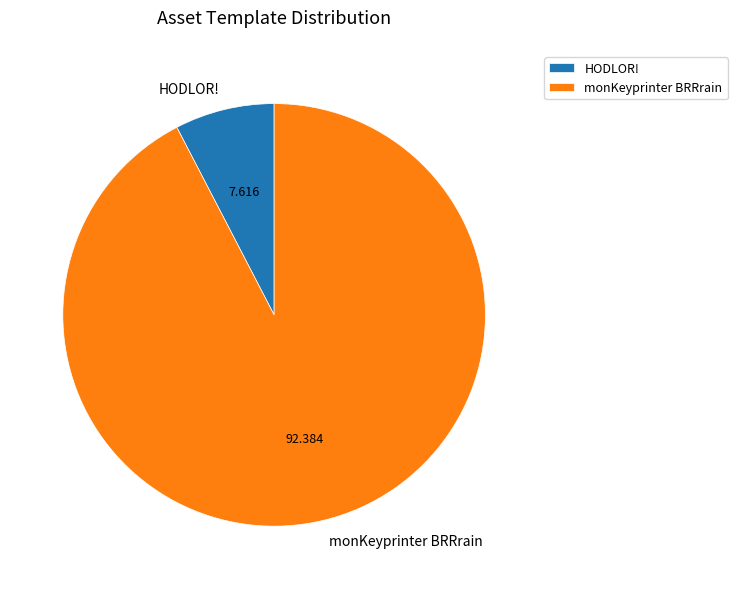

Does monKeyprinter BRRrain represent more than half of the total?

Yes